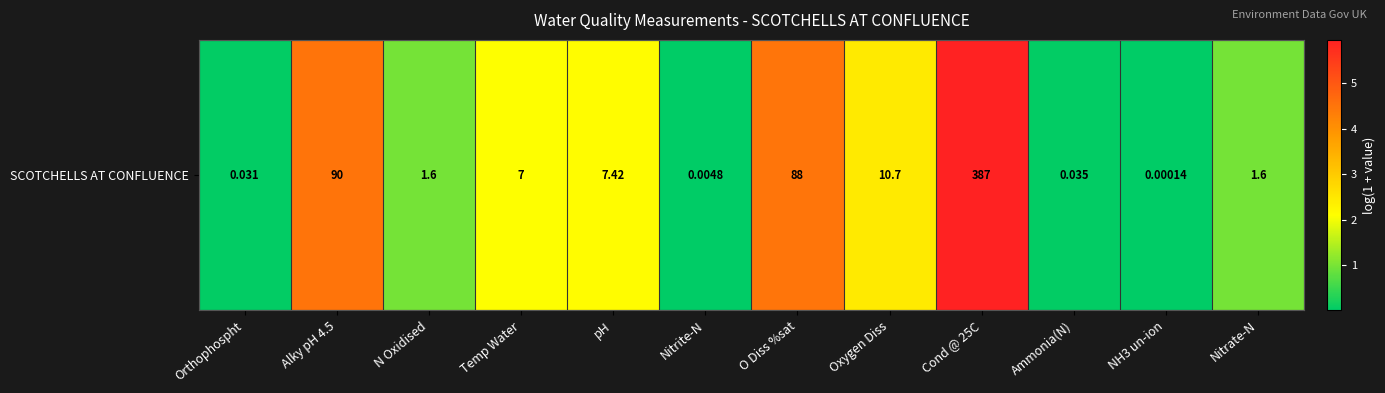

Reading left to right, extract all data points from this chart.

Orthophospht=0.0	Alky pH 4.5=4.5	N Oxidised=1.0	Temp Water=2.1	pH=2.1	Nitrite-N=0.0	O Diss %sat=4.5	Oxygen Diss=2.5	Cond @ 25C=6.0	Ammonia(N)=0.0	NH3 un-ion=0.0	Nitrate-N=1.0